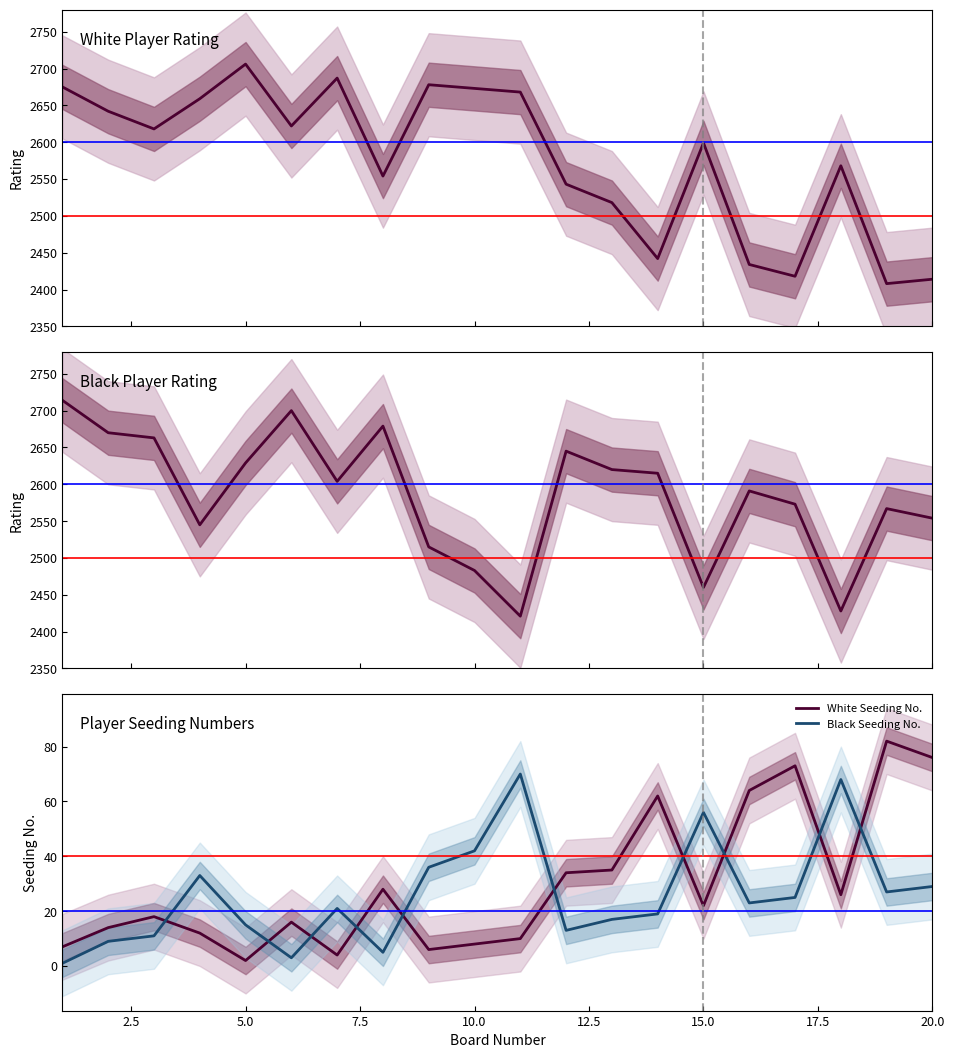

The White Seeding No. series shows 3 at 10.0. True or false?

False